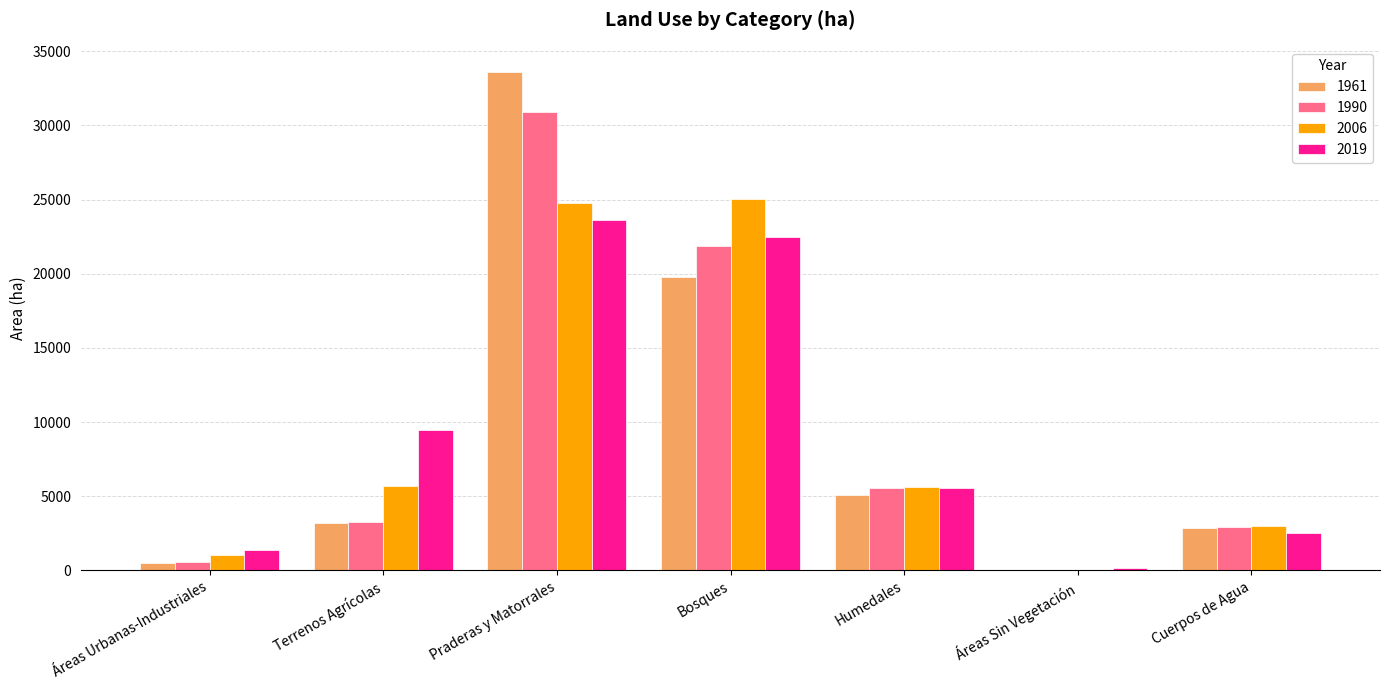

Where does the 2019 series first go above 5521?

Terrenos Agrícolas